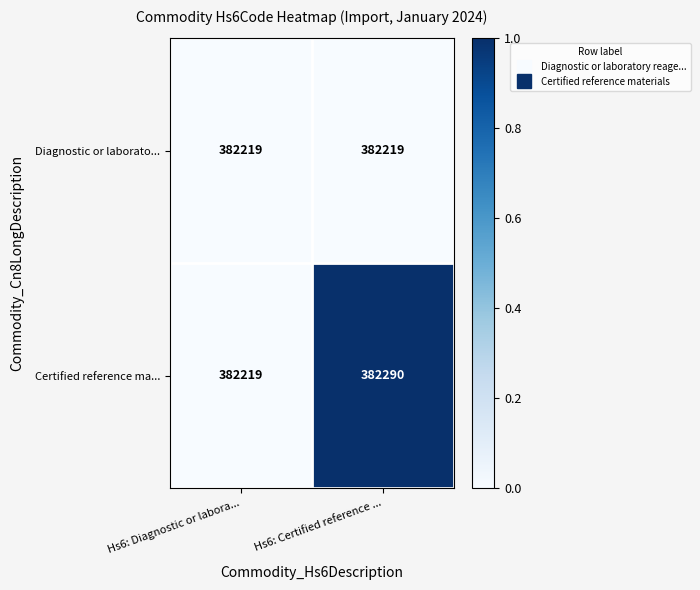

Which series changed the most between Hs6: Diagnostic or labora... and Hs6: Certified reference ...?

Certified reference ma...